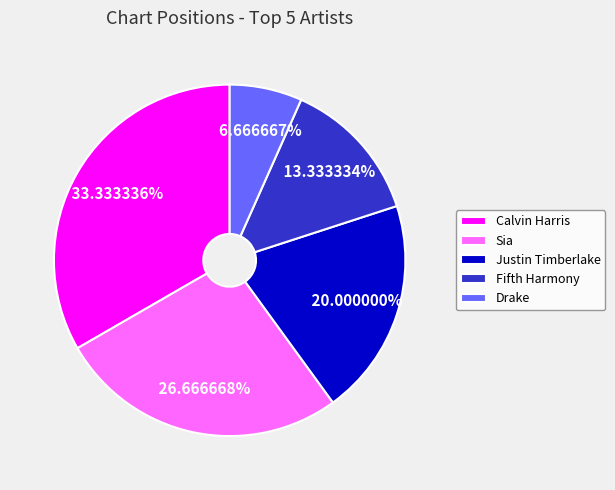

Is Fifth Harmony the majority of the pie?

No